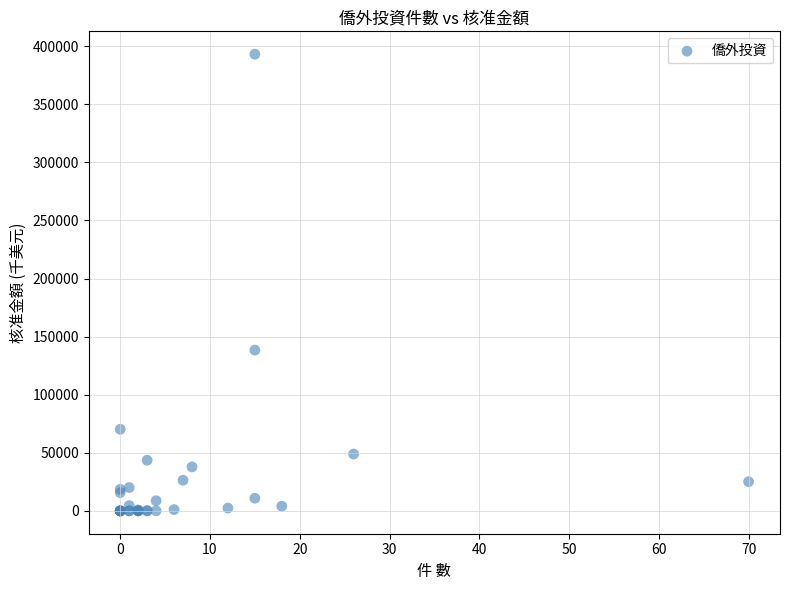

What Y value in the scatter plot is closest to 196597?

138401.8